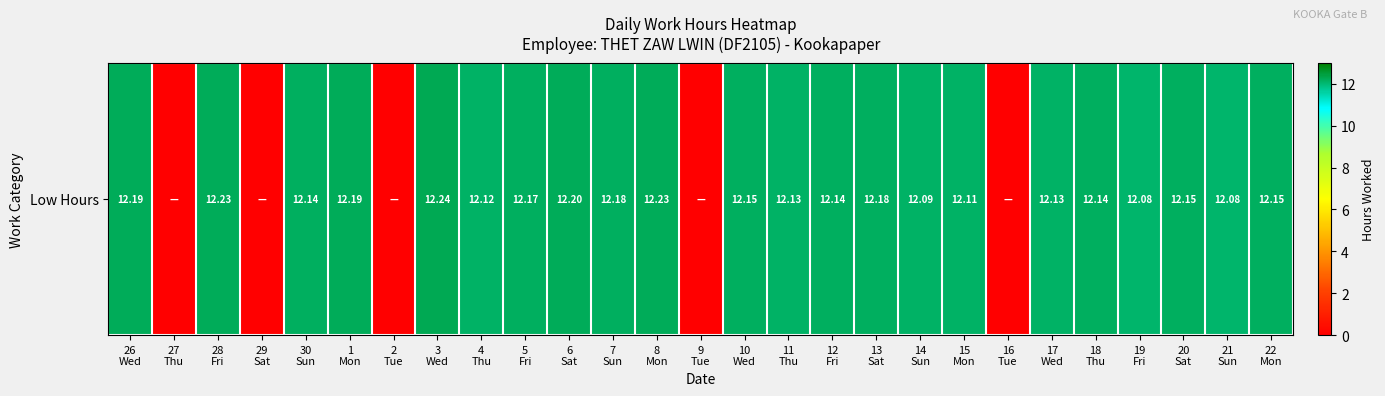

Reading right to left, extract all data points from this chart.

22
Mon=12.2	21
Sun=12.1	20
Sat=12.2	19
Fri=12.1	18
Thu=12.1	17
Wed=12.1	16
Tue=0.0	15
Mon=12.1	14
Sun=12.1	13
Sat=12.2	12
Fri=12.1	11
Thu=12.1	10
Wed=12.2	9
Tue=0.0	8
Mon=12.2	7
Sun=12.2	6
Sat=12.2	5
Fri=12.2	4
Thu=12.1	3
Wed=12.2	2
Tue=0.0	1
Mon=12.2	30
Sun=12.1	29
Sat=0.0	28
Fri=12.2	27
Thu=0.0	26
Wed=12.2